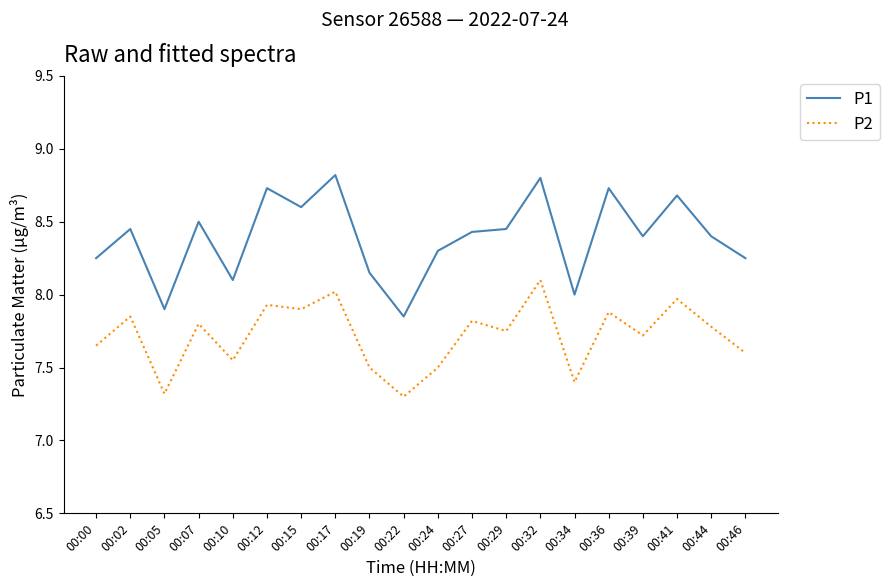

Is the value of P1 at 00:17 greater than the value of P2 at 00:32?

Yes